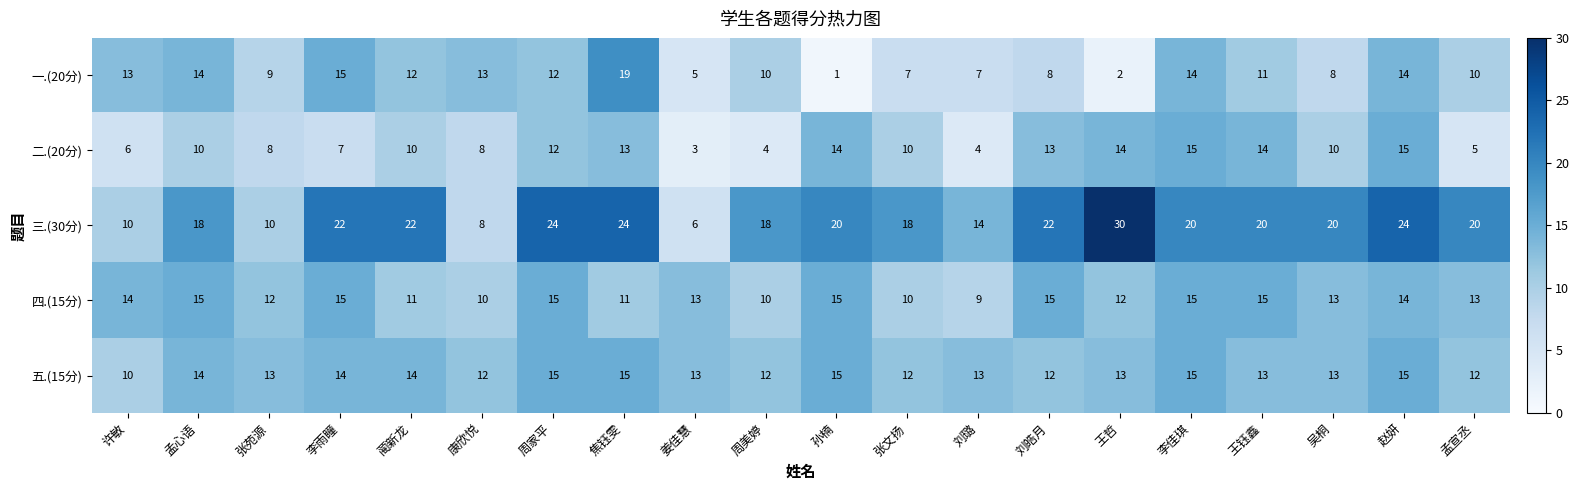

True or false: 一.(20分) has a value of 22 at 许敏.

False